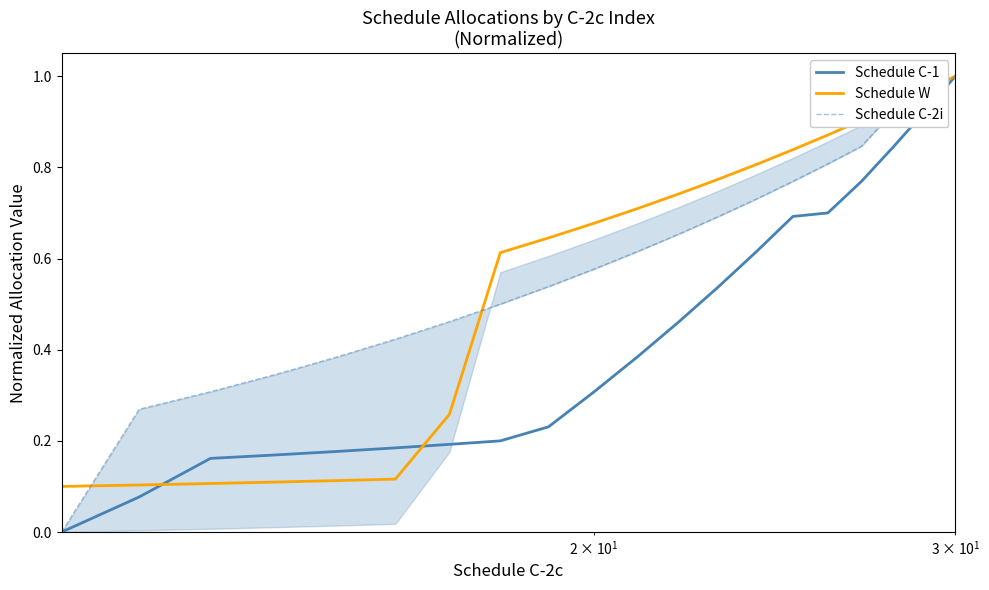

How many values in Schedule C-2i are above zero?

19